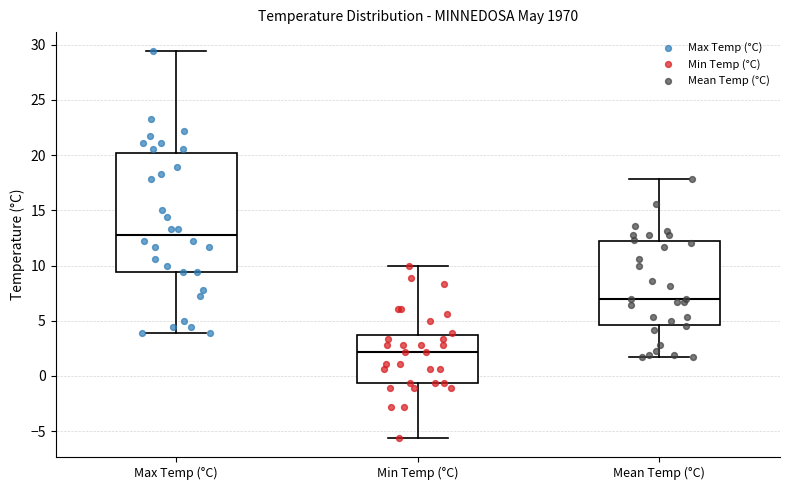

Which box has the lowest median line?

Min Temp (°C)